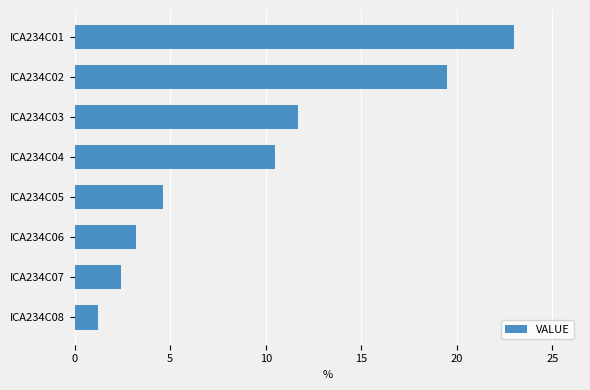

Rank the categories by value from highest to lowest.

ICA234C01, ICA234C02, ICA234C03, ICA234C04, ICA234C05, ICA234C06, ICA234C07, ICA234C08